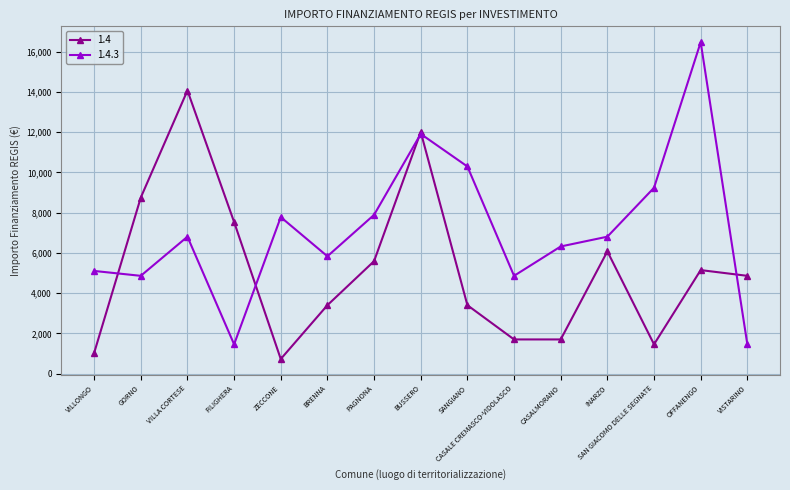

Rank the series by their maximum value, from highest to lowest.

1.4.3, 1.4